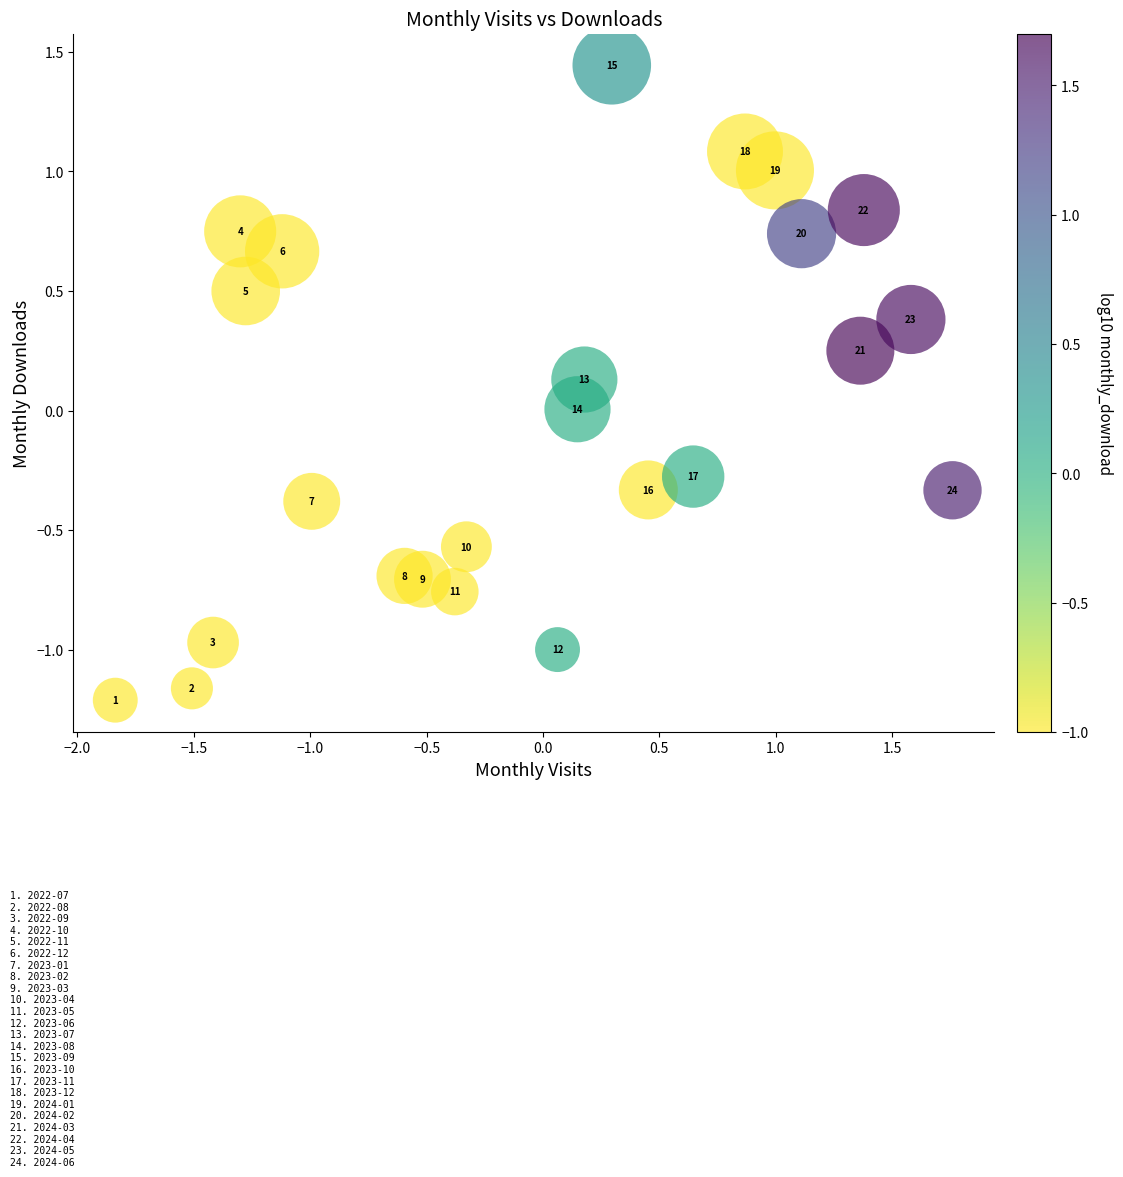

What is the range of X values (max minus min)?

3.6